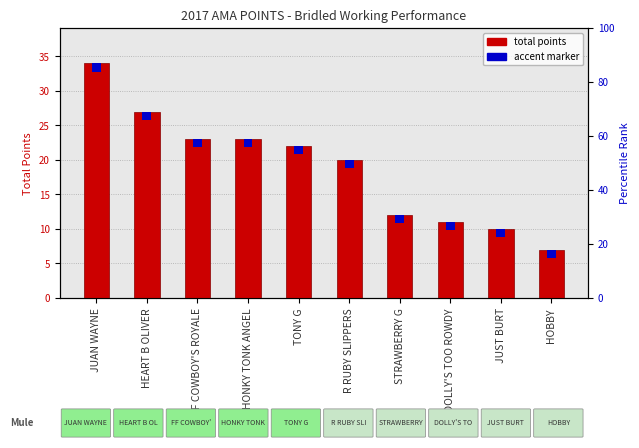

What is the value of the 2nd bar from the left?

27